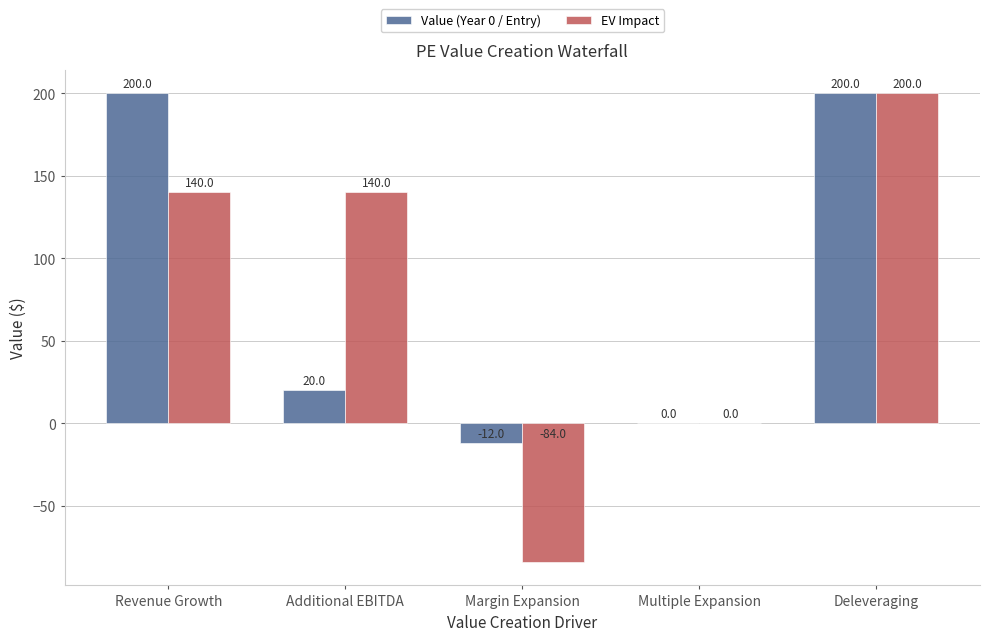

What is the sum of the EV Impact values at Deleveraging and Revenue Growth?

340.0